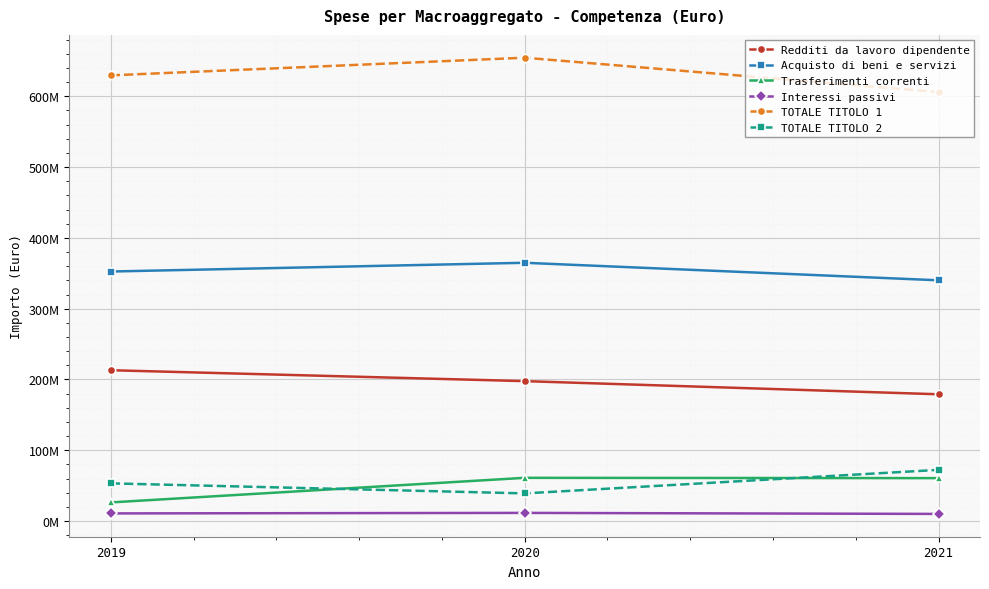

Reading left to right, list all the values displayed in this chart.

Redditi da lavoro dipendente: 2019=213043658.8	2020=197652718.8	2021=179086559.1
Acquisto di beni e servizi: 2019=352470312.6	2020=364808923.5	2021=340060423.9
Trasferimenti correnti: 2019=26331752.8	2020=61067084.4	2021=60648604.2
Interessi passivi: 2019=10818933.1	2020=11526181.9	2021=10102485.3
TOTALE TITOLO 1: 2019=629550593.6	2020=654479013.6	2021=605891106.1
TOTALE TITOLO 2: 2019=53254265.9	2020=39079667.5	2021=72322764.5